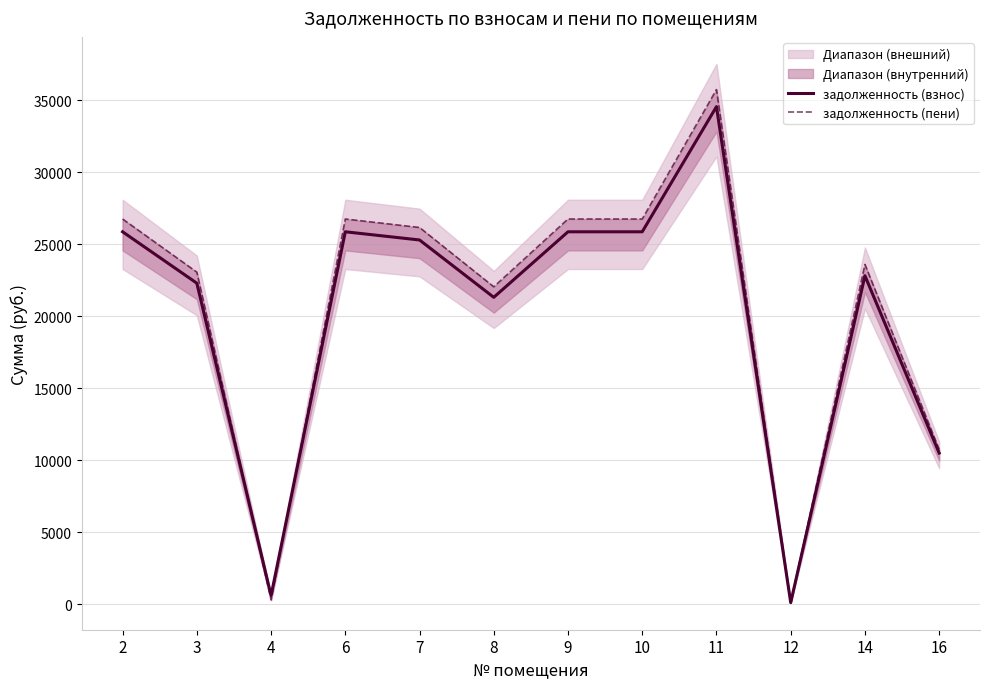

What is the sum of the задолженность (взнос) values at 7 and 11?

59826.2